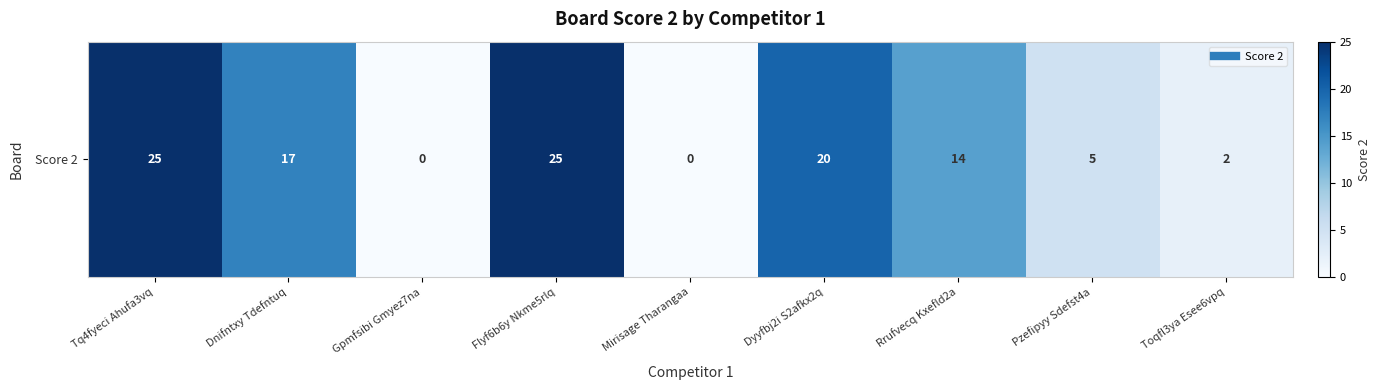

Reading right to left, extract all data points from this chart.

2	5	14	20	0	25	0	17	25